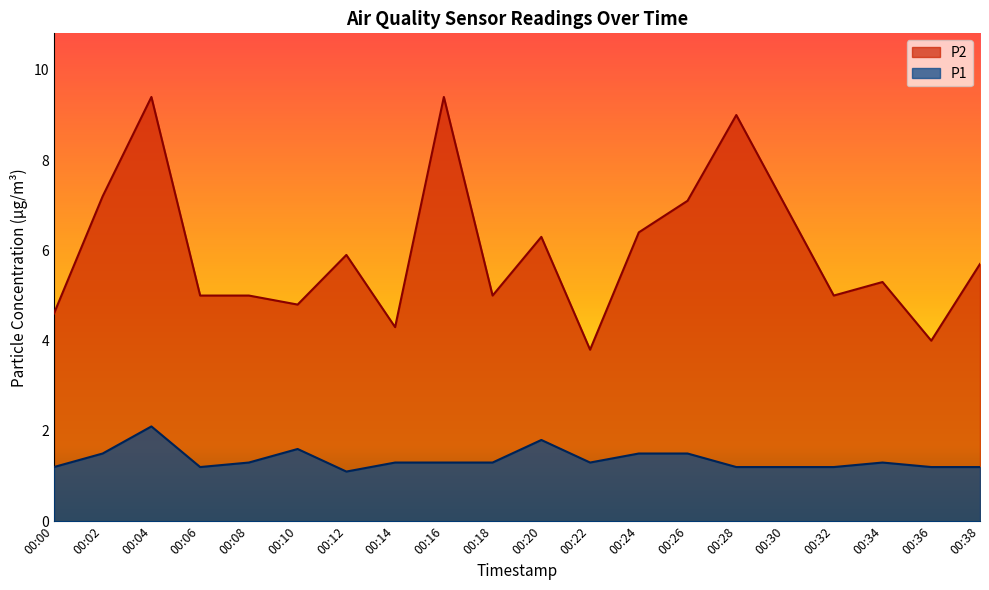

True or false: P1 and P2 intersect in this chart.

False